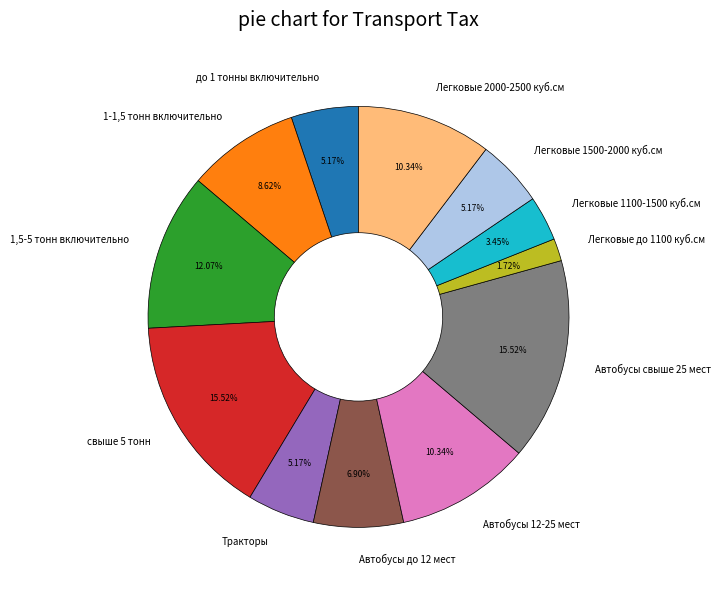

Which slice is the smallest?

Легковые до 1100 куб.см